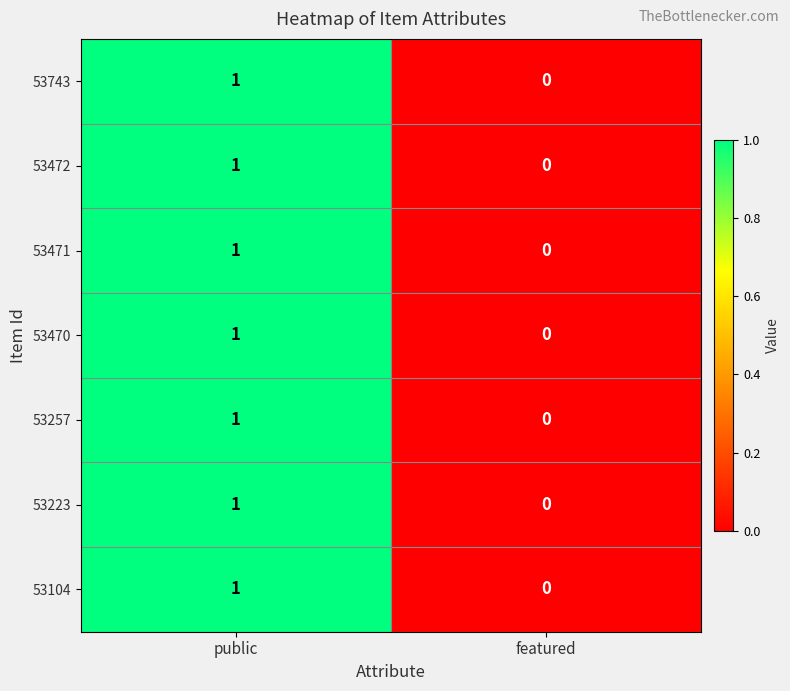

Where is 53470 nearest to the value 0?

featured